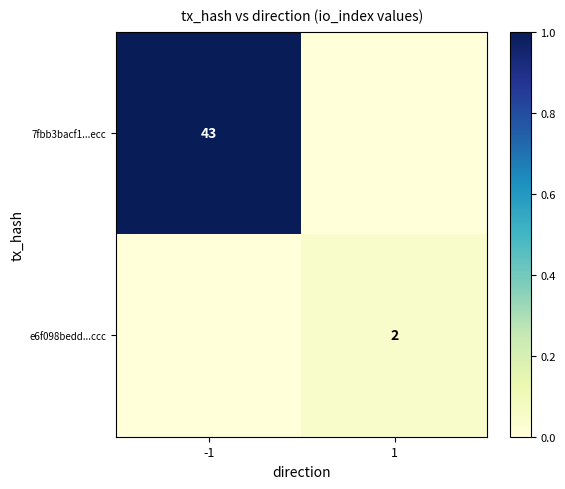

Is the value of 7fbb3bacf1...ecc at -1 greater than the value of e6f098bedd...ccc at 1?

Yes